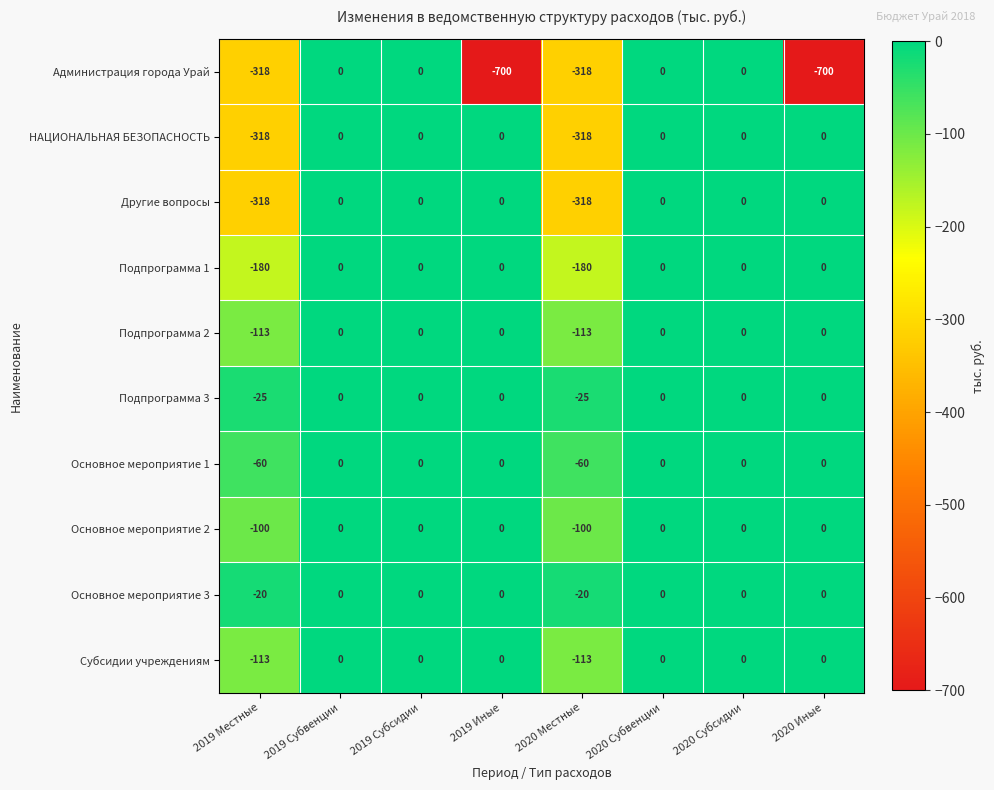

Is the value of НАЦИОНАЛЬНАЯ БЕЗОПАСНОСТЬ at 2019 Местные greater than the value of Основное мероприятие 3 at 2019 Иные?

No